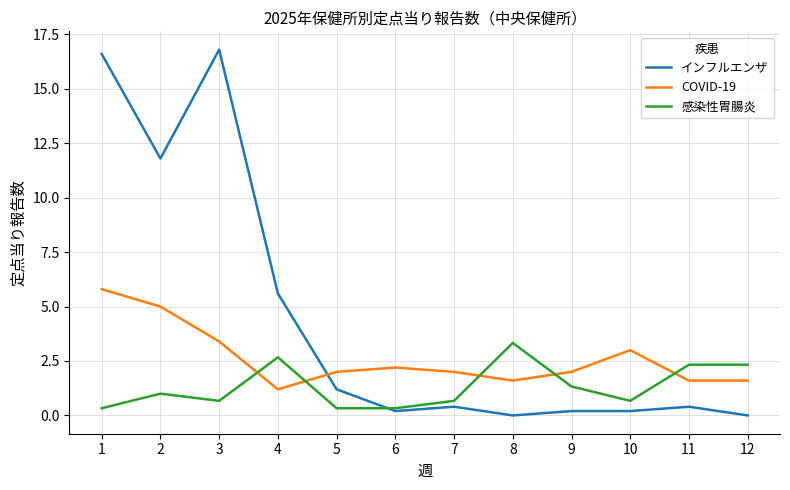

Reading left to right, transcribe all the data shown in this chart.

インフルエンザ: 1=16.6	2=11.8	3=16.8	4=5.6	5=1.2	6=0.2	7=0.4	8=0.0	9=0.2	10=0.2	11=0.4	12=0.0
COVID-19: 1=5.8	2=5.0	3=3.4	4=1.2	5=2.0	6=2.2	7=2.0	8=1.6	9=2.0	10=3.0	11=1.6	12=1.6
感染性胃腸炎: 1=0.3	2=1.0	3=0.7	4=2.7	5=0.3	6=0.3	7=0.7	8=3.3	9=1.3	10=0.7	11=2.3	12=2.3